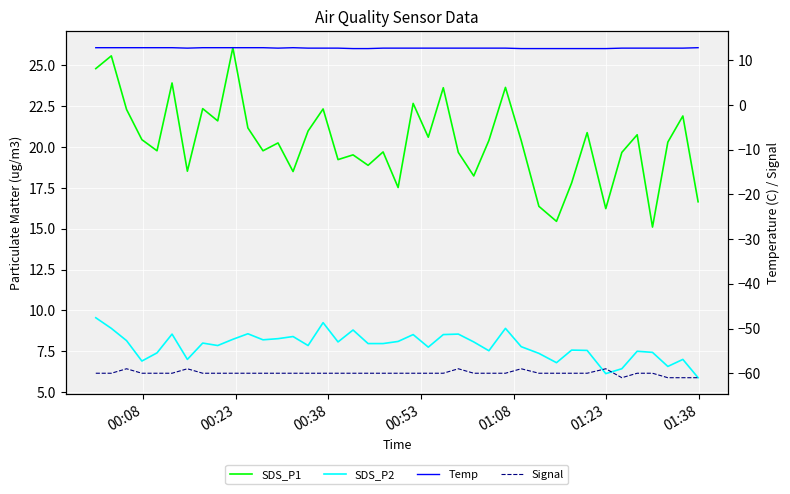

True or false: SDS_P2 and Signal cross at least once.

False